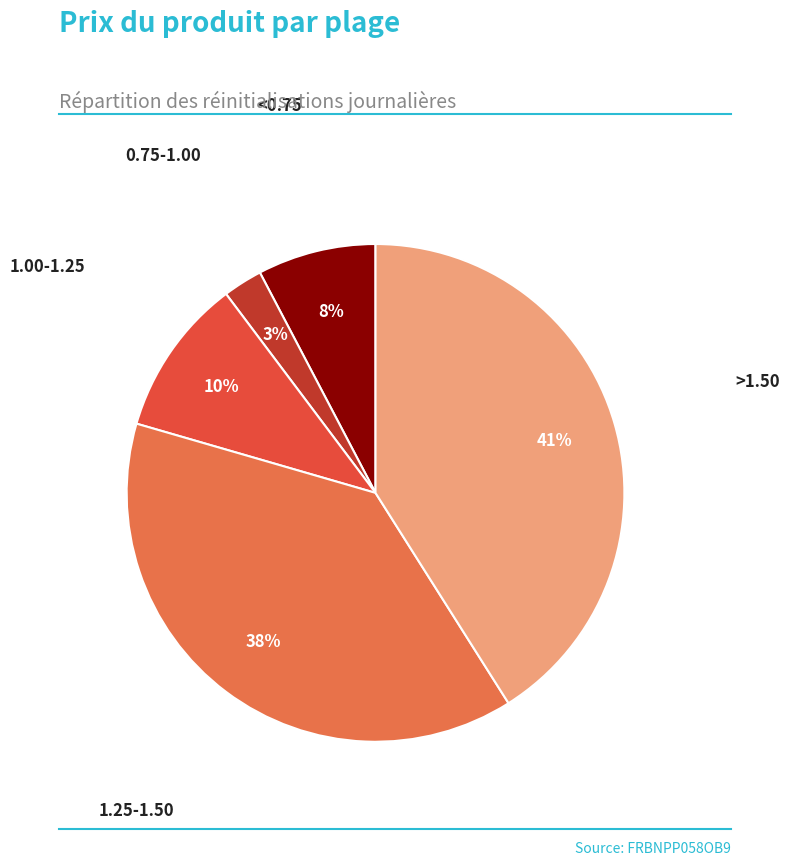

Does any single category account for the majority?

No